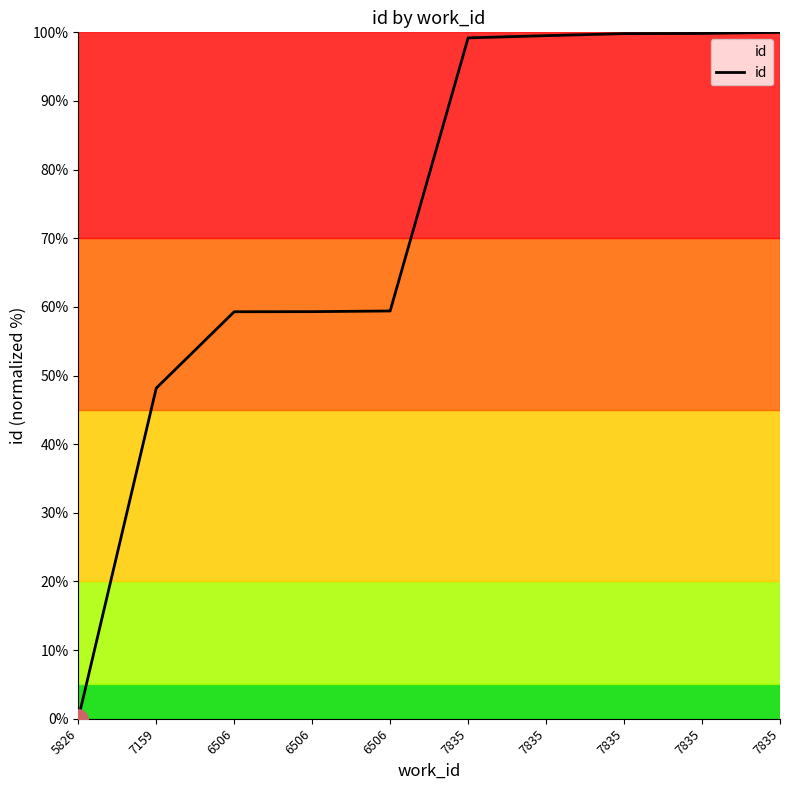

List the labels in order of value, largest first.

7835, 7835, 7835, 7835, 7835, 6506, 6506, 6506, 7159, 5826